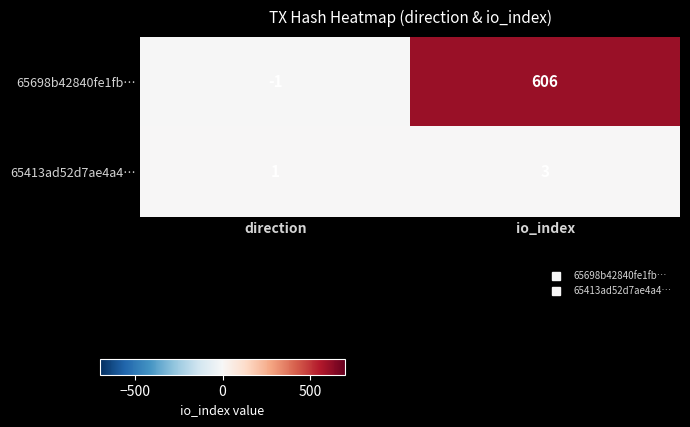

List the series in order of their overall mean, lowest first.

65413ad52d7ae4a4…, 65698b42840fe1fb…